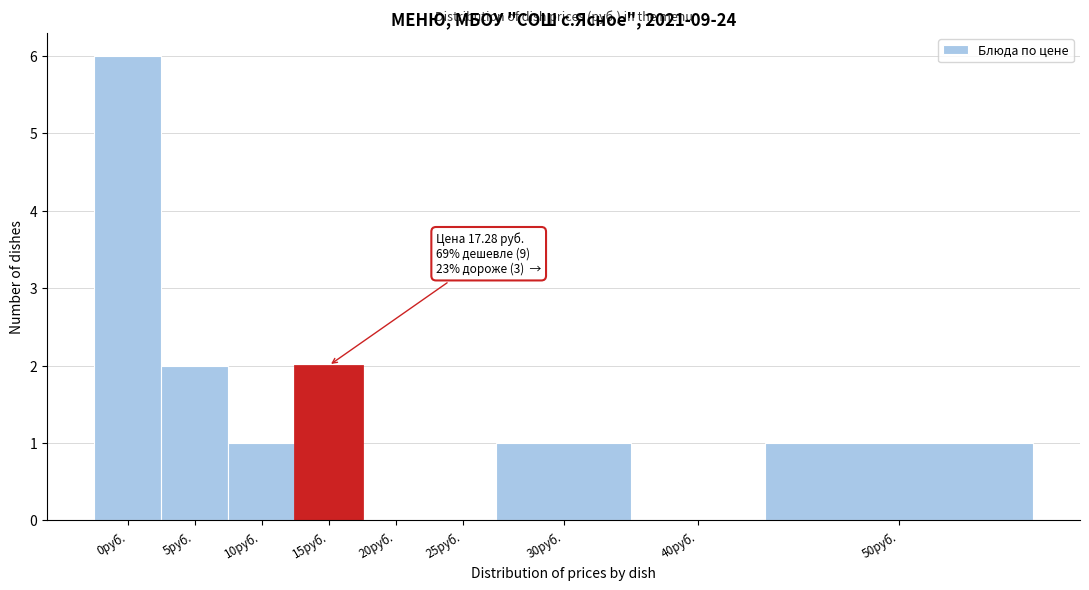

Reading left to right, what are all the values shown in this chart?

0руб.=6	5руб.=2	10руб.=1	15руб.=2	20руб.=0	25руб.=0	30руб.=1	40руб.=0	50руб.=1